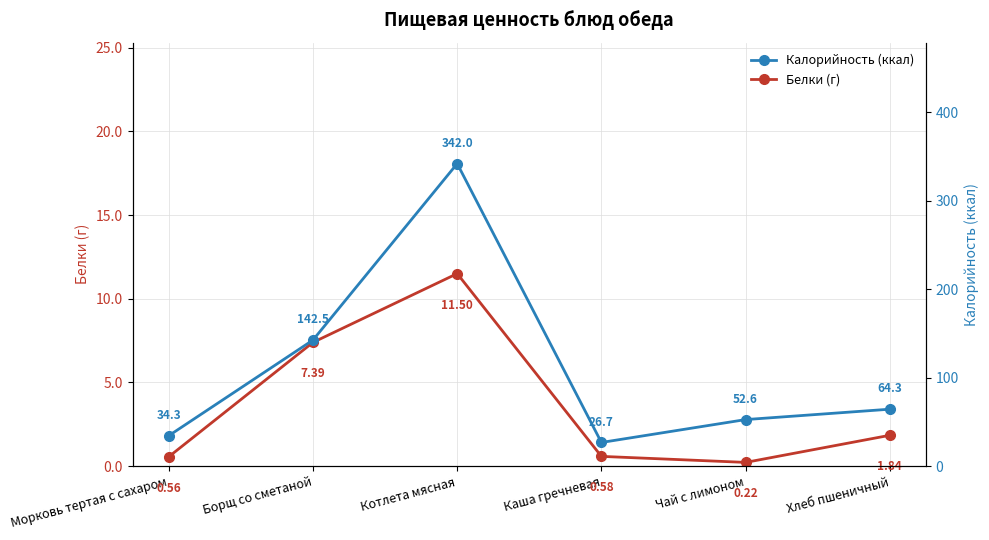

Which category has the highest value in the Калорийность (ккал) series?

Котлета мясная